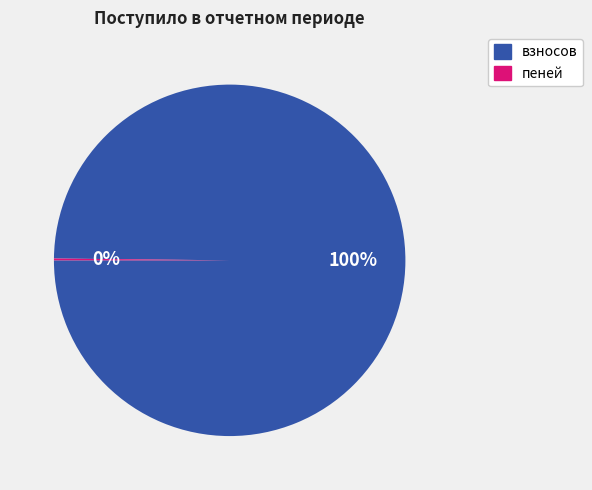

Which slice represents more than half of the pie?

взносов